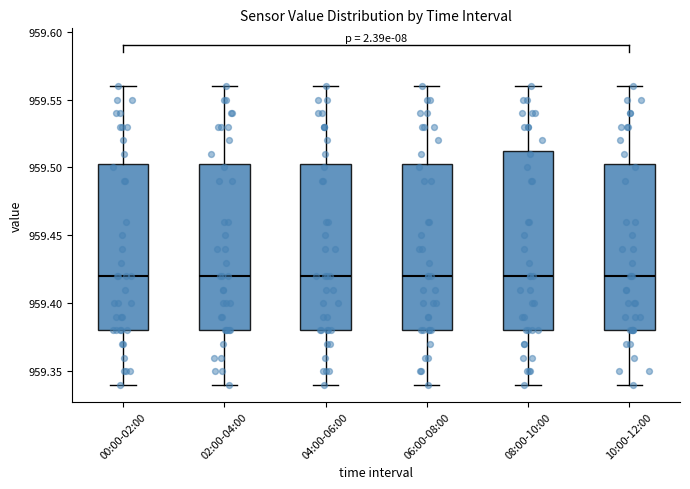

Where is the upper edge of the box for 04:00-06:00 on the y-axis? The values are not printed on the chart, so give them approximately, as read against the axis.

959.505